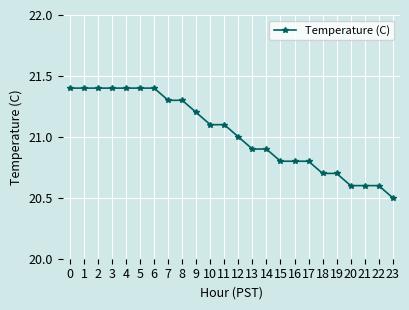

What is the greatest value displayed?

21.4